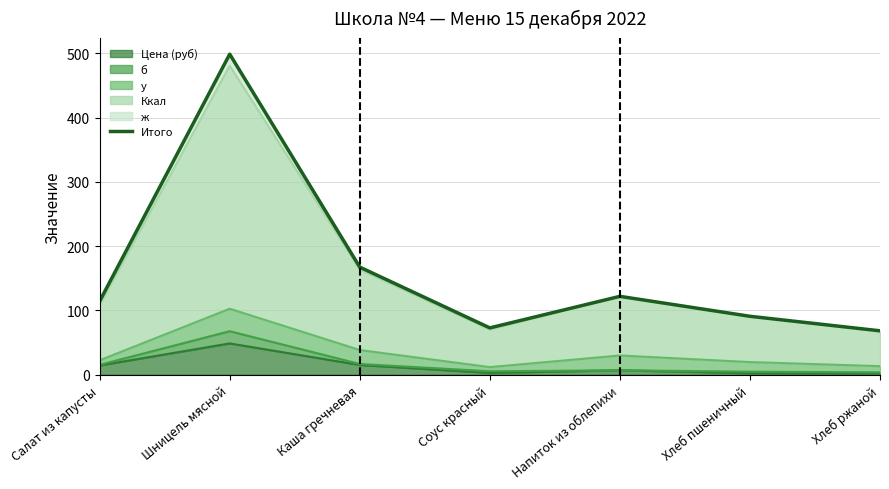

Reading left to right, what are all the values shown in this chart?

114.4	498.7	167.4	72.8	121.9	90.9	68.3